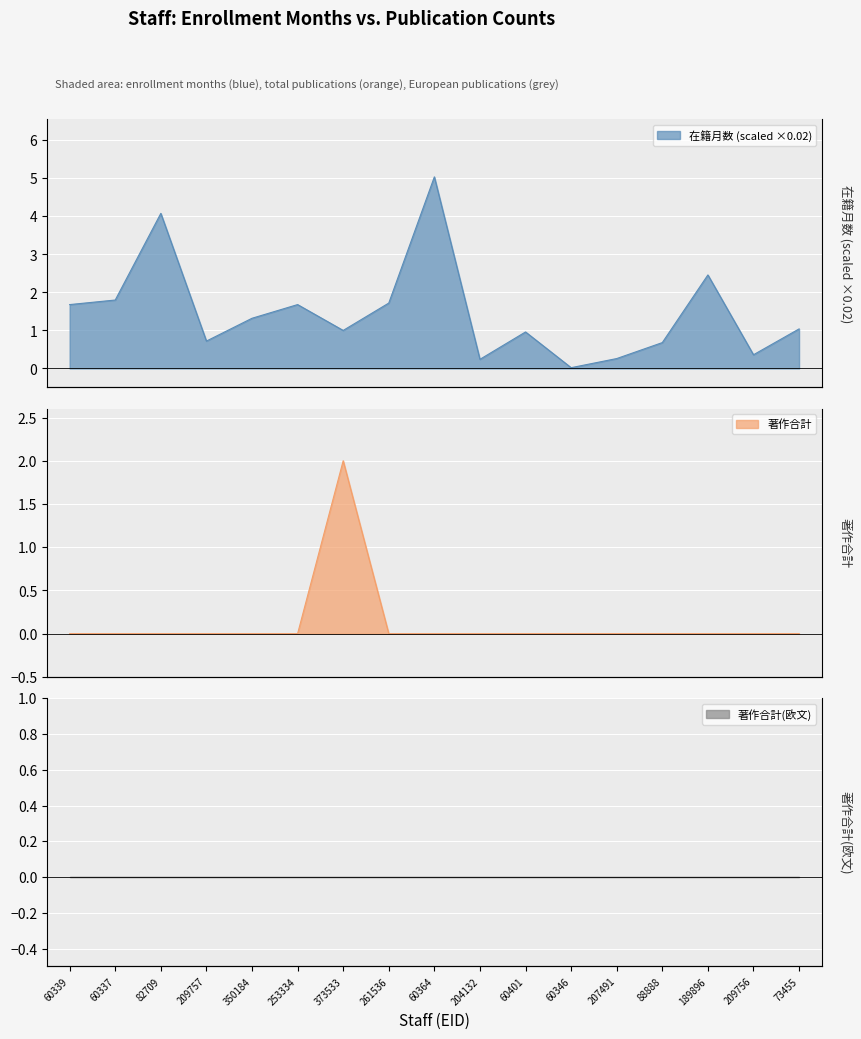

How many interior local peaks does the 著作合計 series have?

1